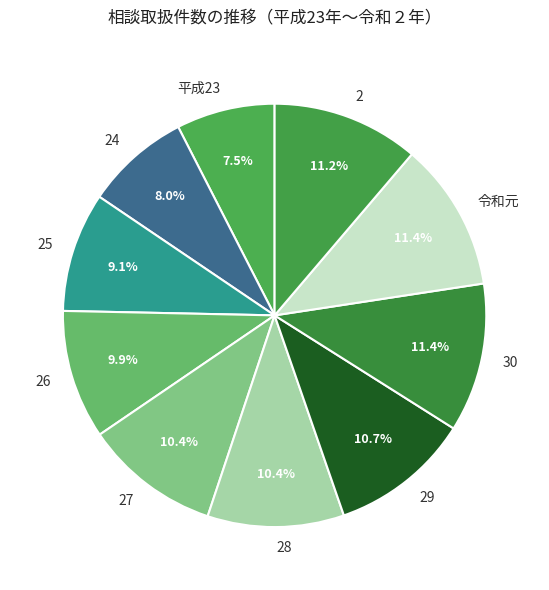

Between 2 and 26, which is larger?

2